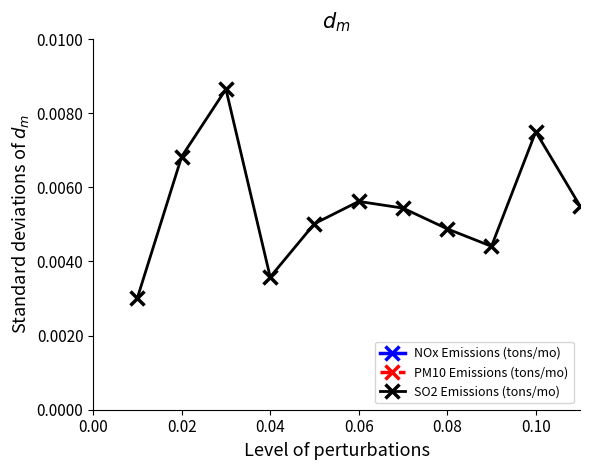

True or false: SO2 Emissions (tons/mo) and PM10 Emissions (tons/mo) cross at least once.

False